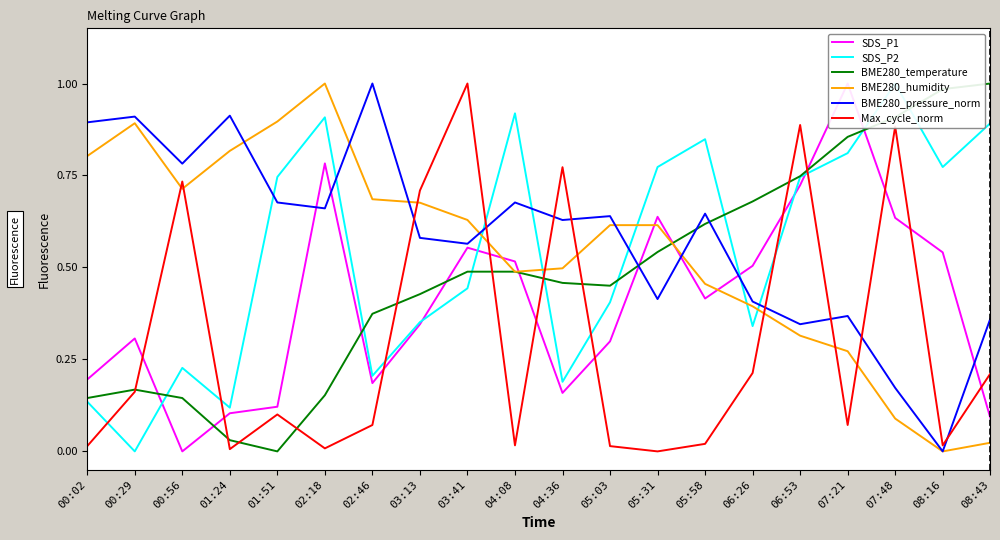

Which series has the widest spread of values?

SDS_P1